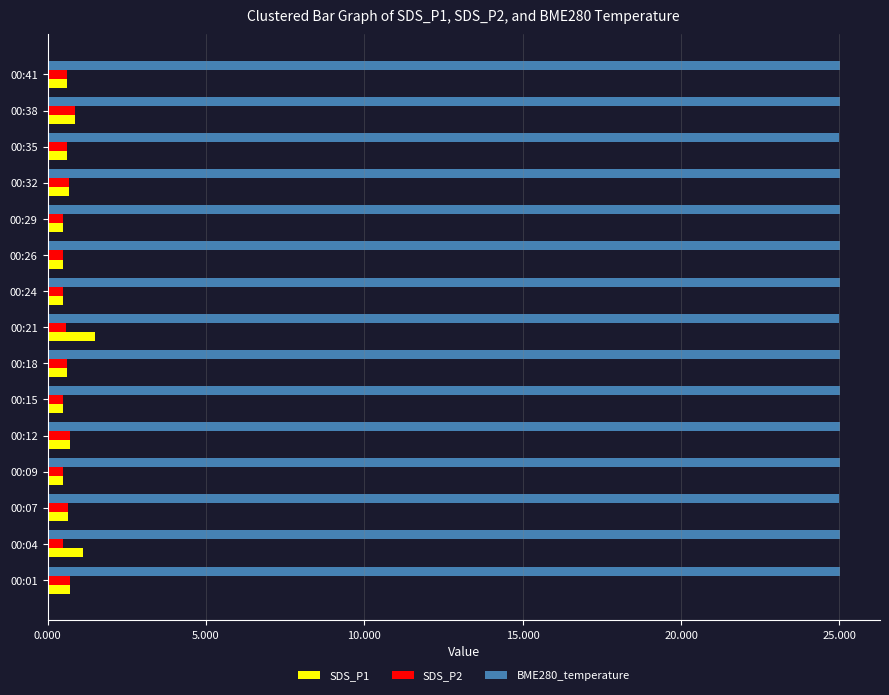

What is the spread (max minus min) of values at 00:35?

24.4